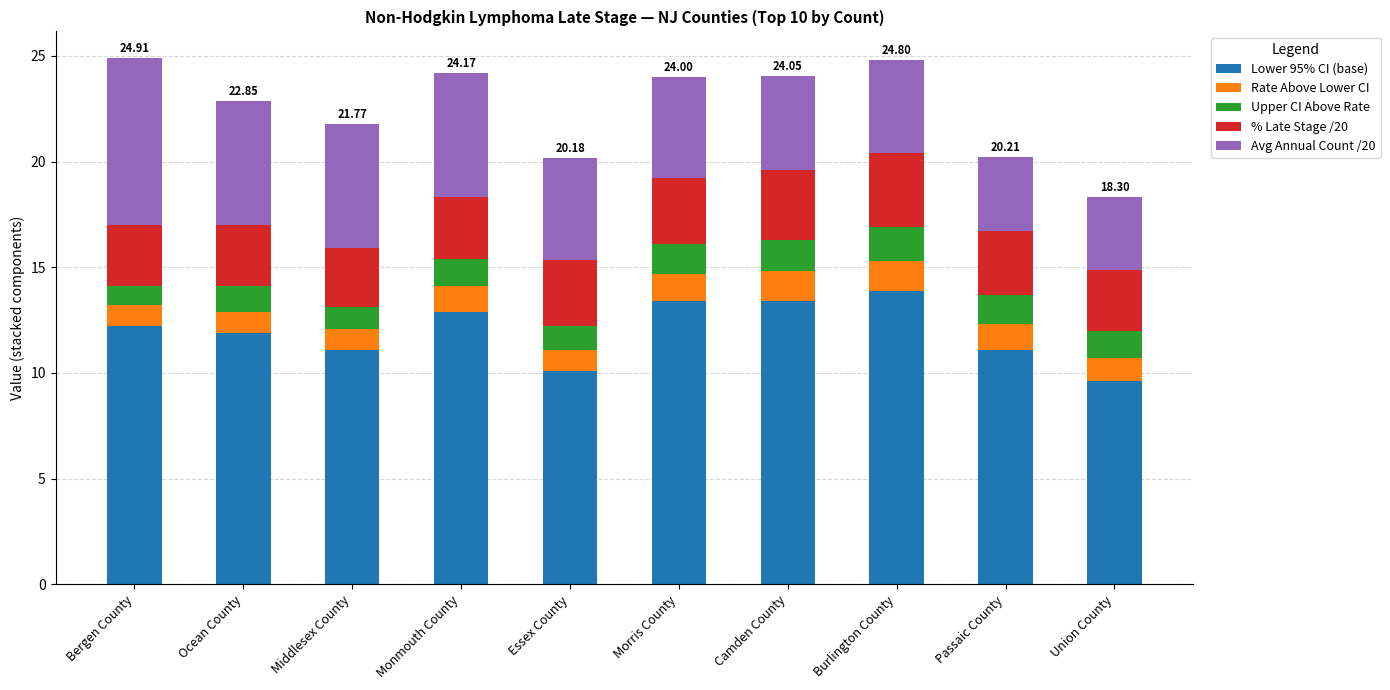

What is the total value across all series at Morris County?

24.0